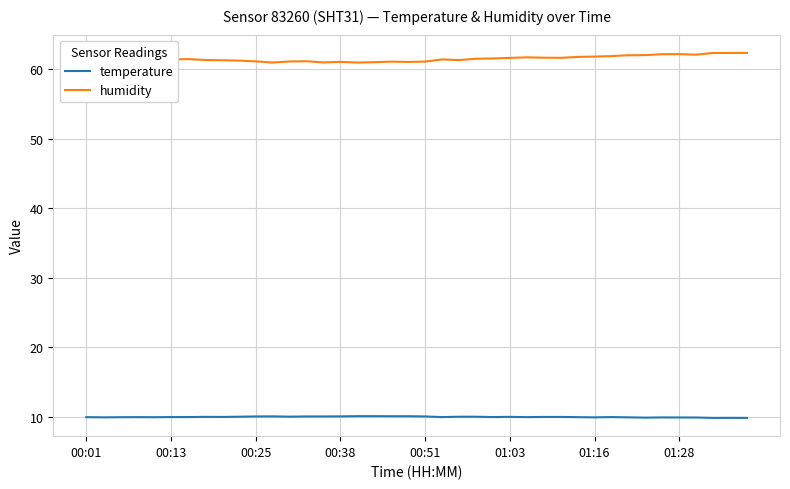

Does the chart display data point markers on the line(s)?

No